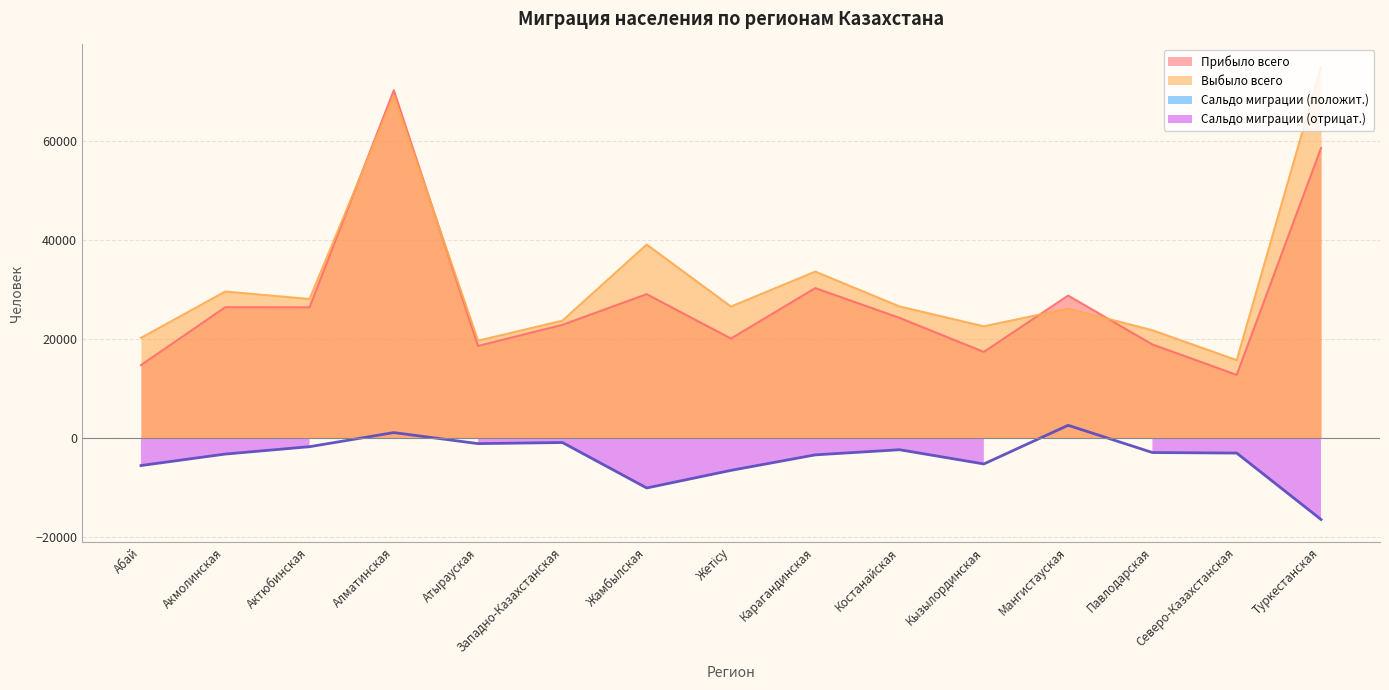

At Карагандинская, list the series in order from largest to smallest.

Выбыло всего, Прибыло всего, Сальдо миграции